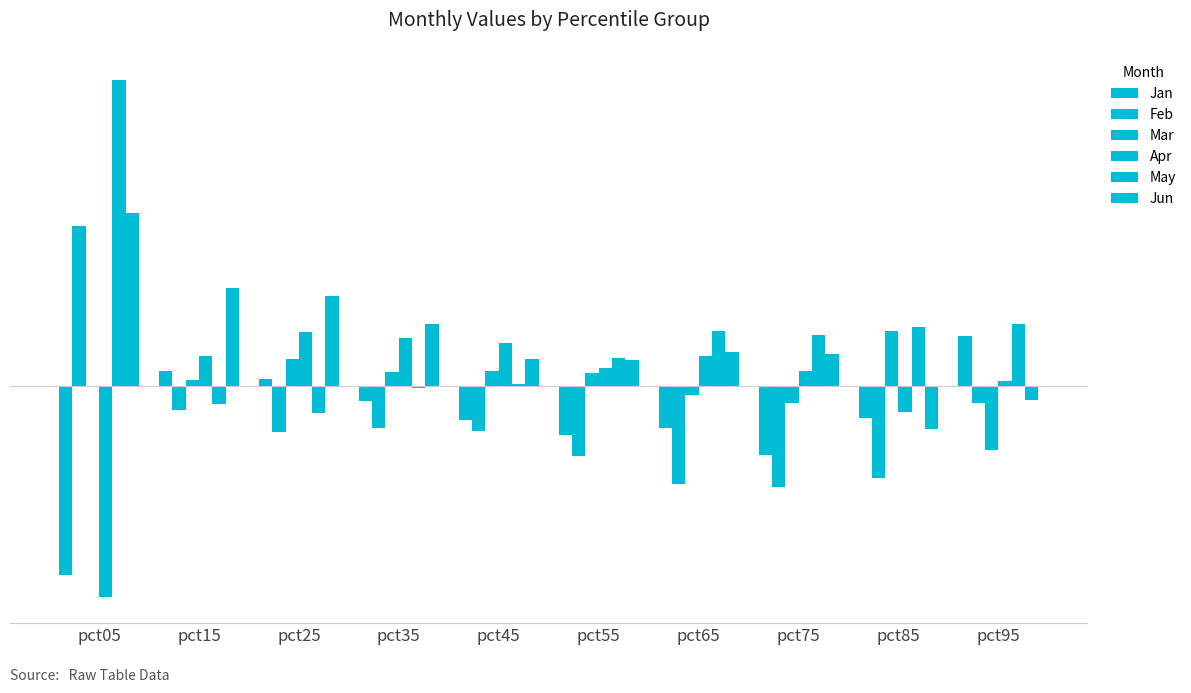

Which category has the lowest value across all series?

pct05